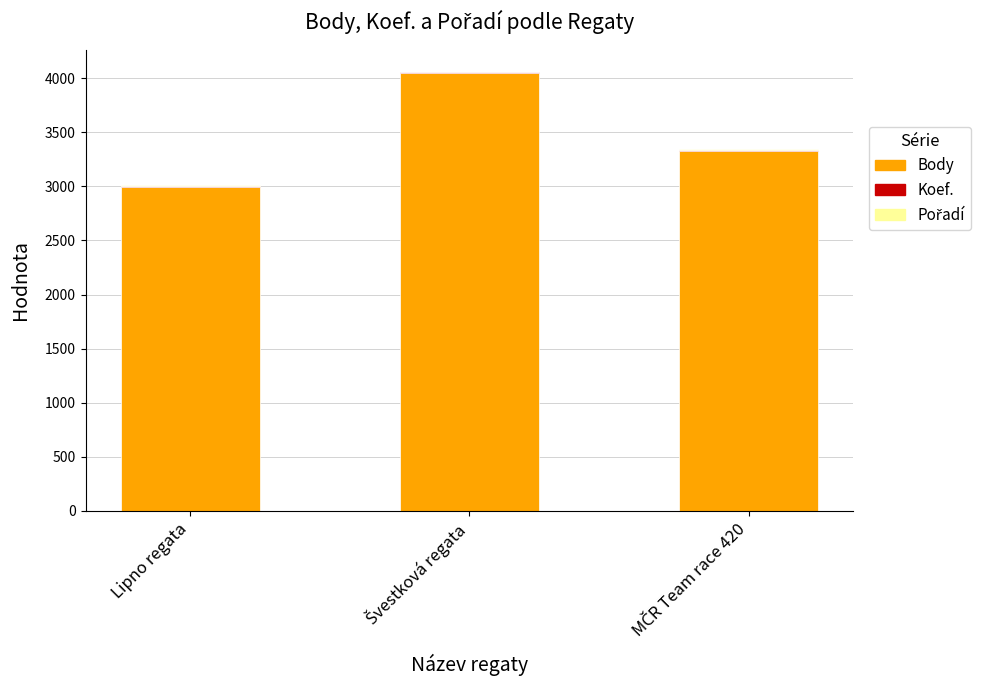

What is the maximum value for Body?

4047